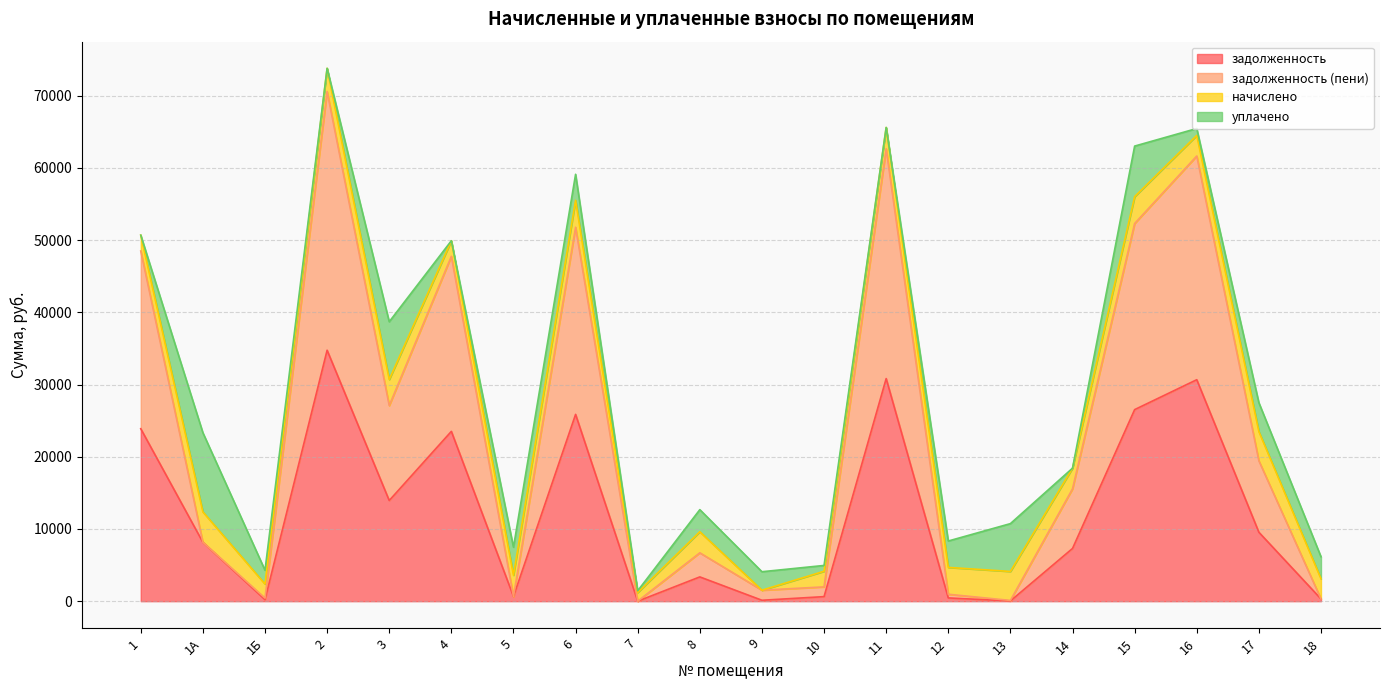

True or false: задолженность has a value of 654.2 at 5.

True